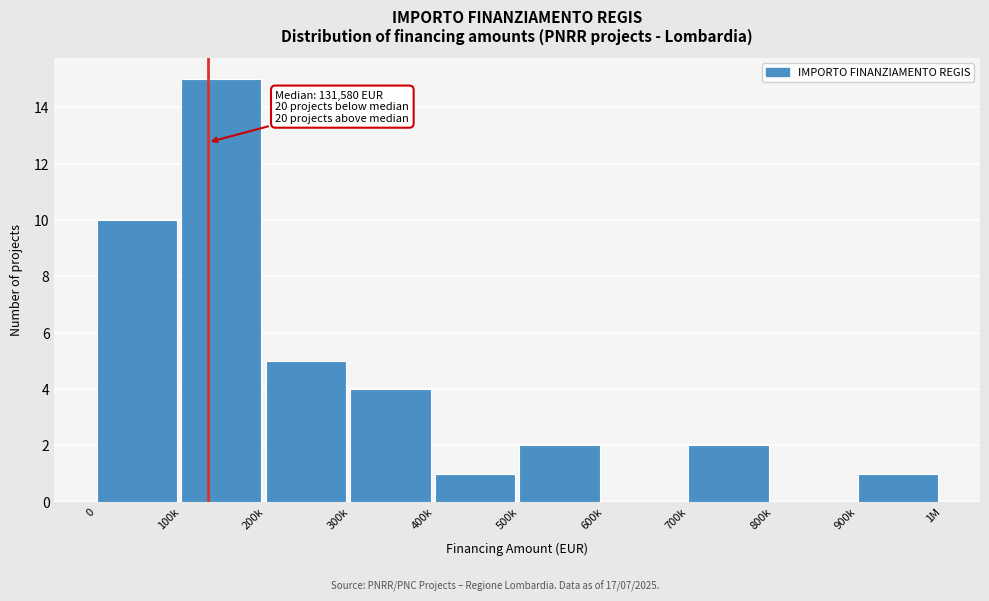

Reading left to right, extract all data points from this chart.

0=10	100k=15	200k=5	300k=4	400k=1	500k=2	600k=0	700k=2	800k=0	900k=1